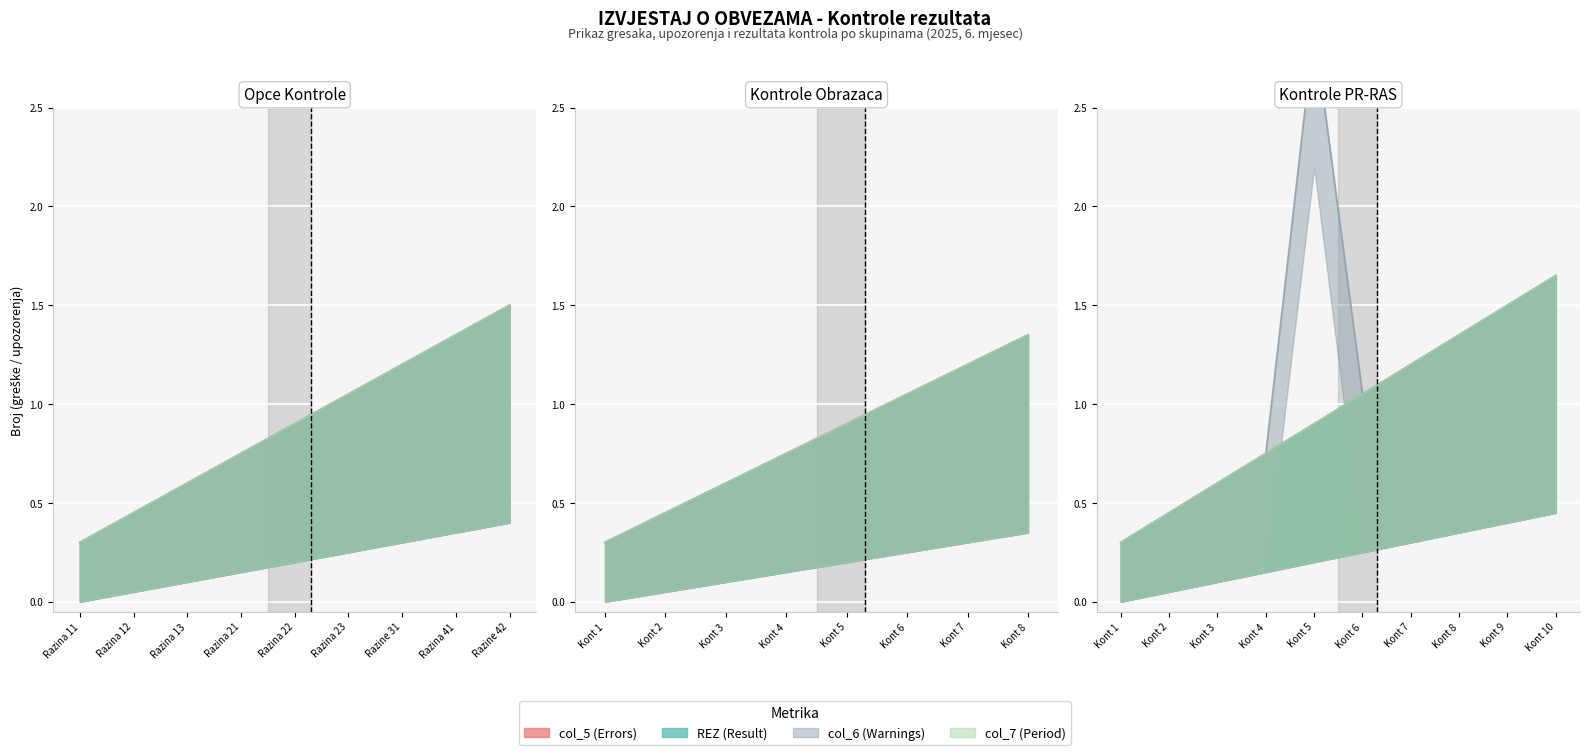

Which series has the largest range (max minus min)?

col_6 (Warnings)